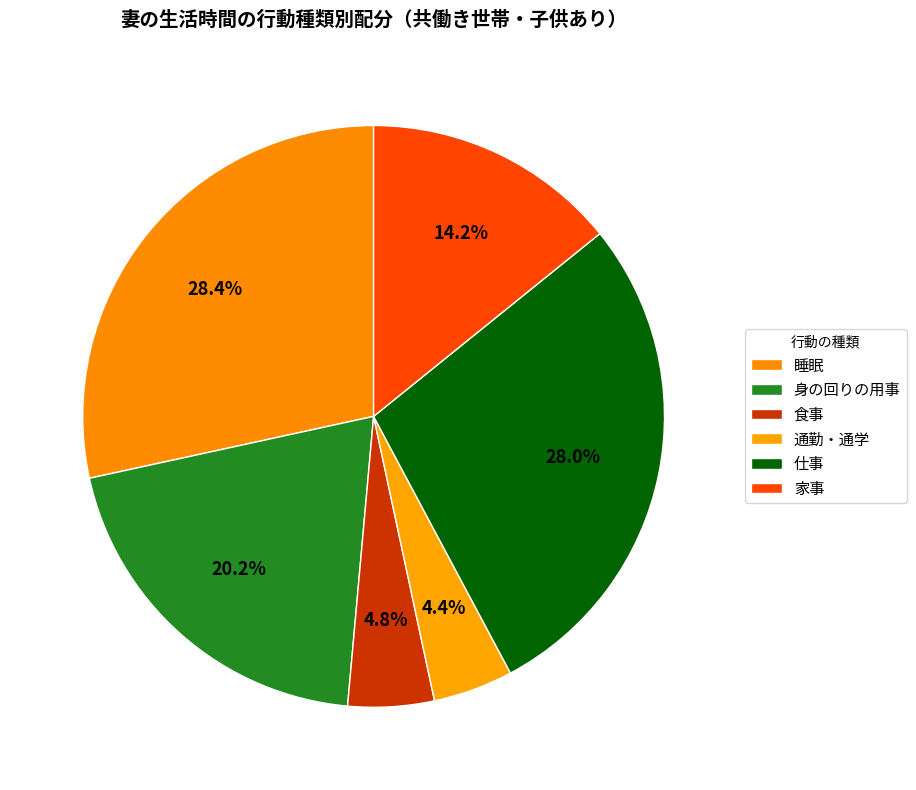

Which has a higher value, 家事 or 睡眠?

睡眠